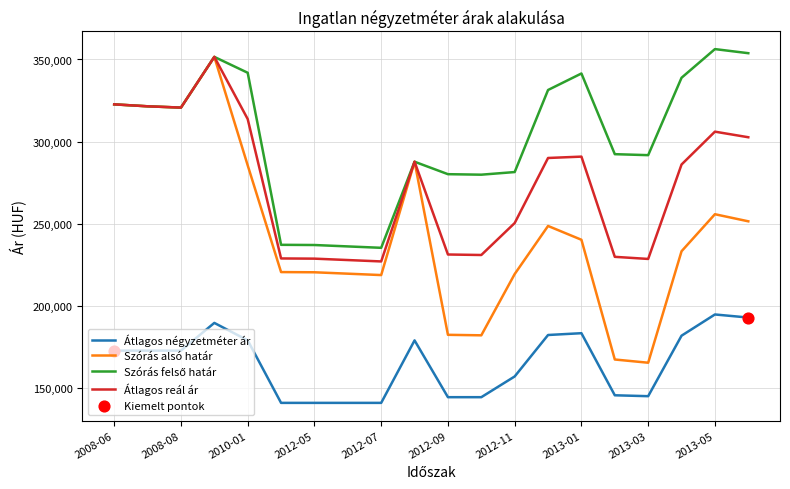

What is the maximum value for Átlagos négyzetméter ár?

194872